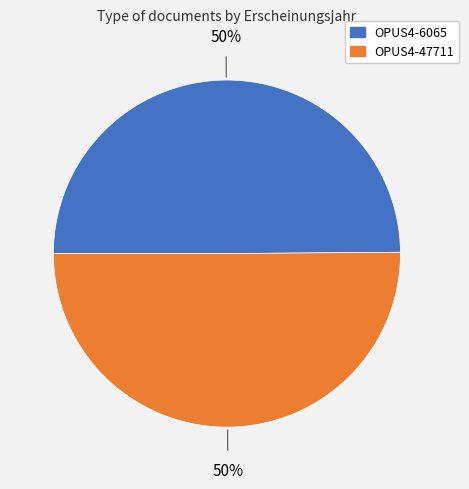

The OPUS4-47711 slice represents 58% of the pie. True or false?

False